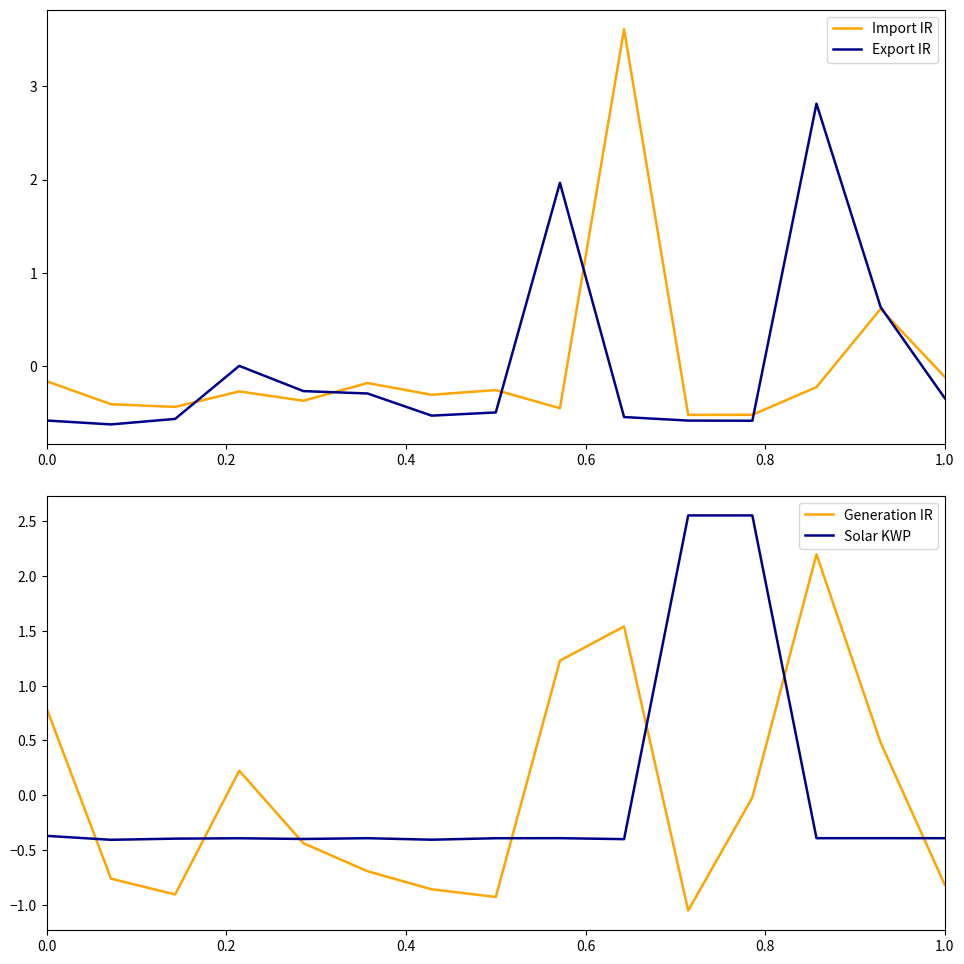

Which series has the largest total across all categories?

Solar KWP